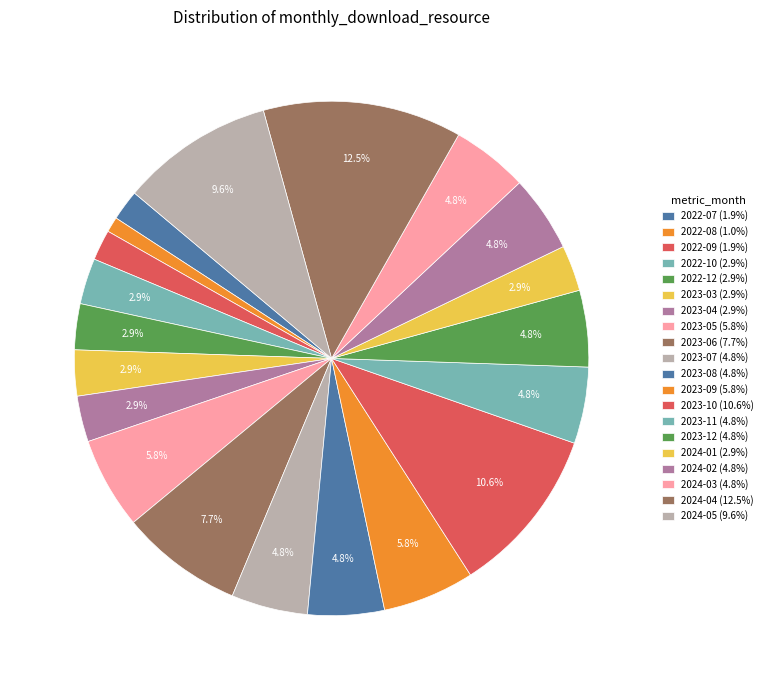

Is 2023-11 the majority of the pie?

No